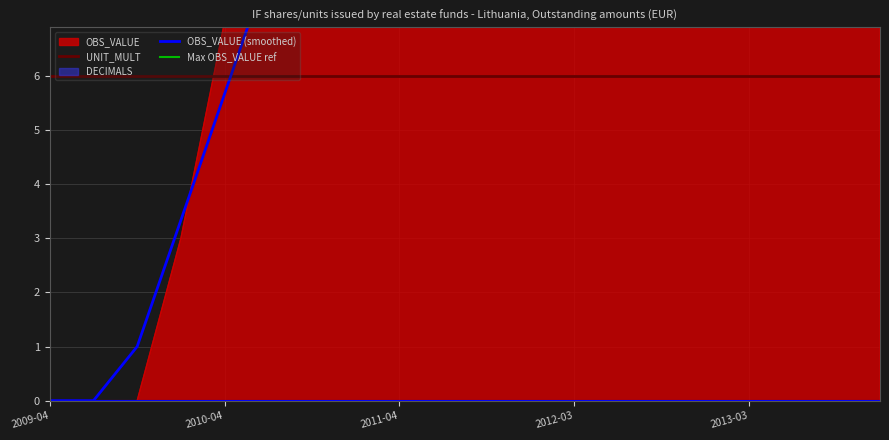

How many lines are shown in the chart?

3